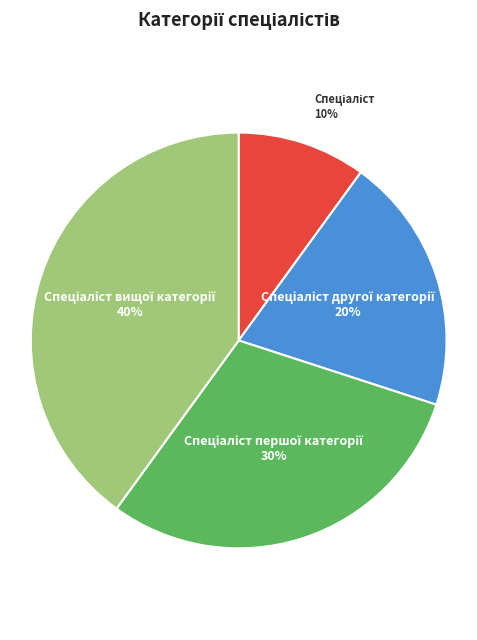

Does any single category account for the majority?

No